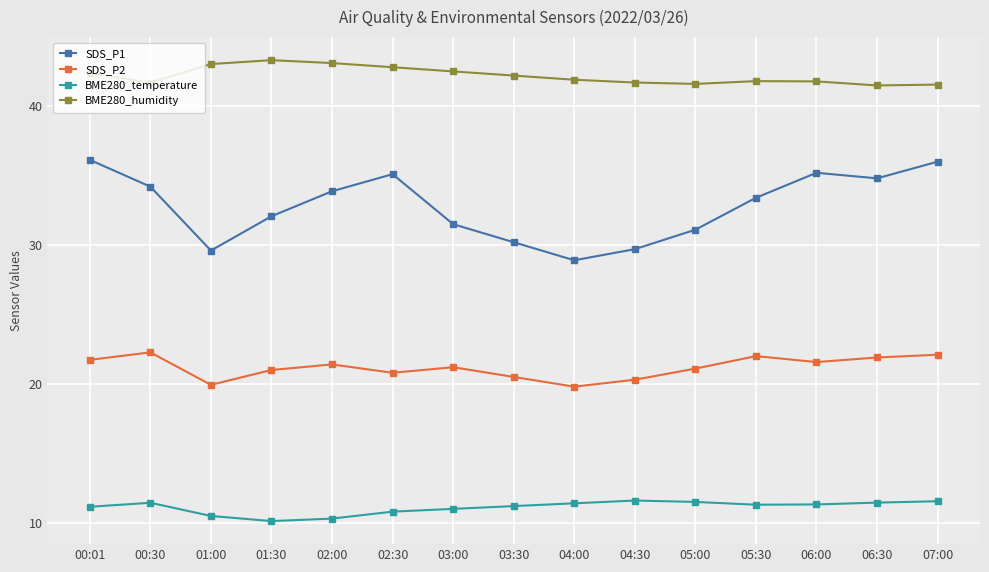

At 04:30, list the series in order from largest to smallest.

BME280_humidity, SDS_P1, SDS_P2, BME280_temperature